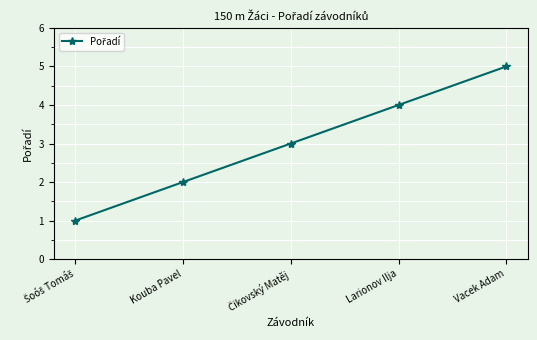

What is the value of the 2nd point from the left?

2